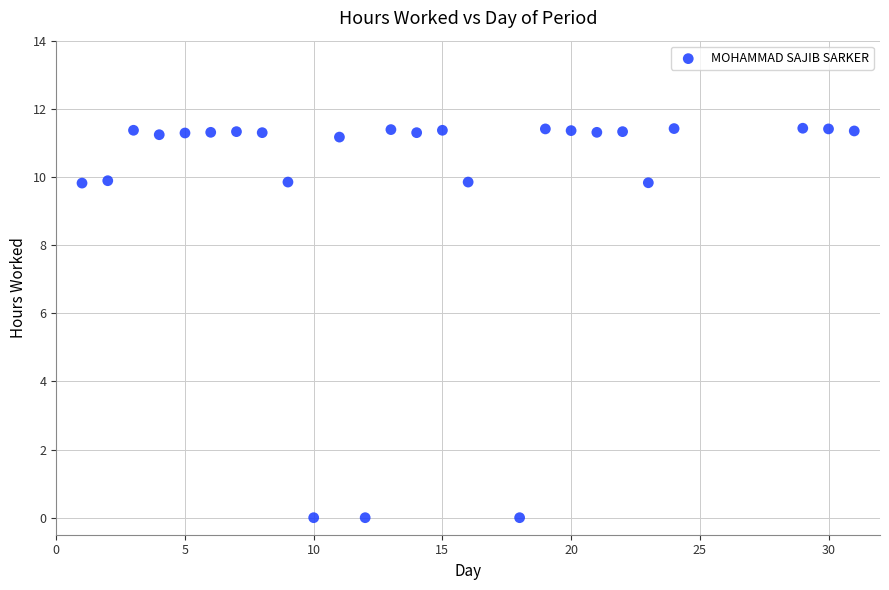

What is the range of X values (max minus min)?

30.0